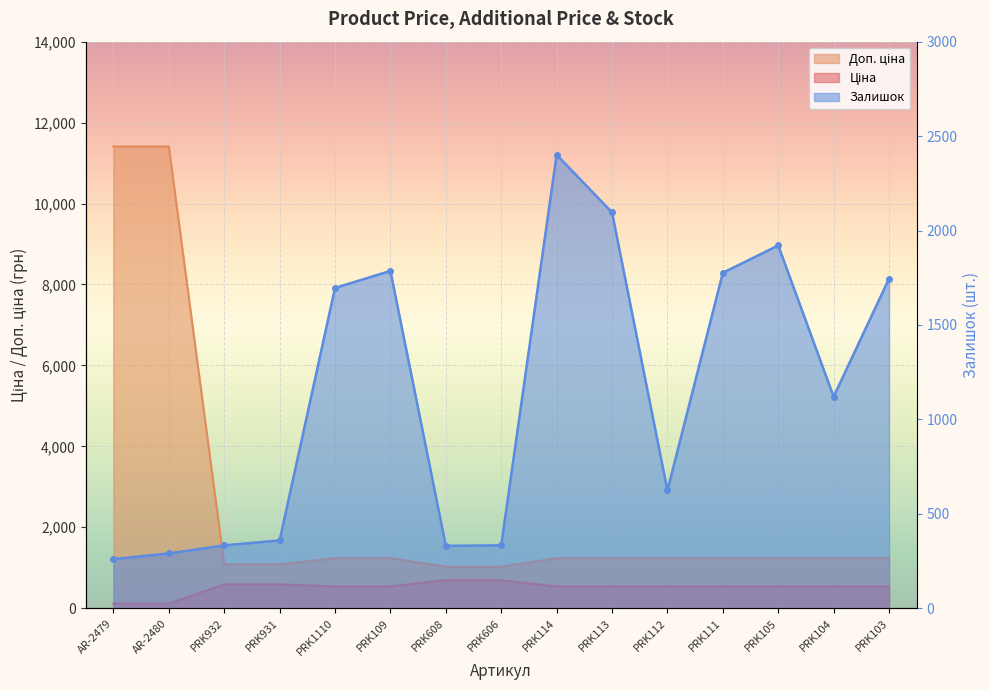

True or false: Залишок has a value of 1786.0 at PRK109.

True